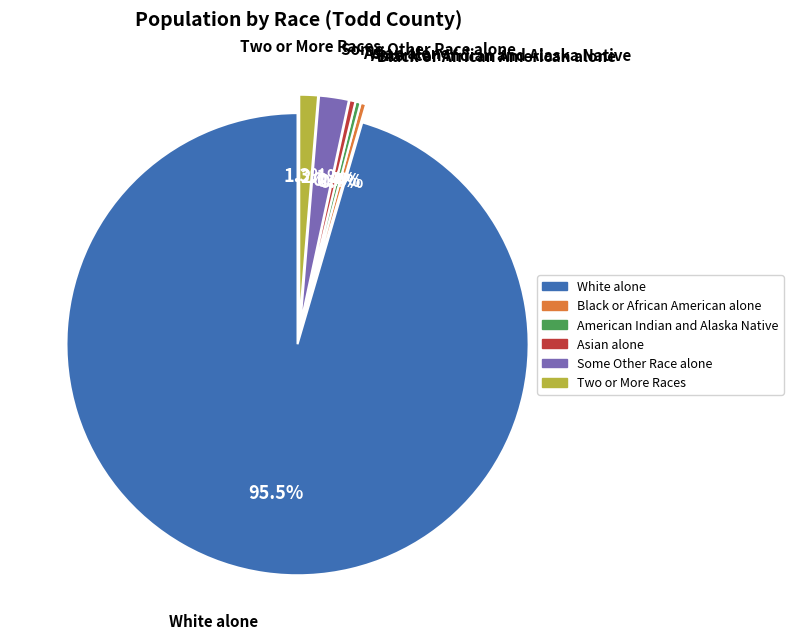

Is it true that Some Other Race alone is 15% of the pie?

False